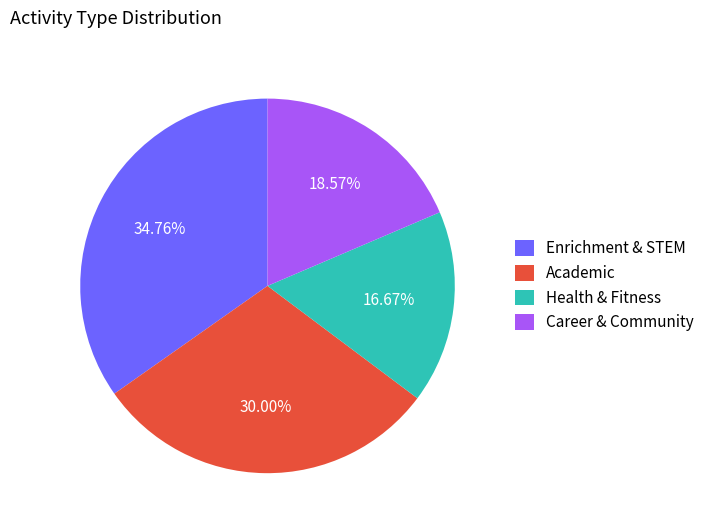

Approximately how many times larger is the value at Career & Community compared to Enrichment & STEM?

0.5